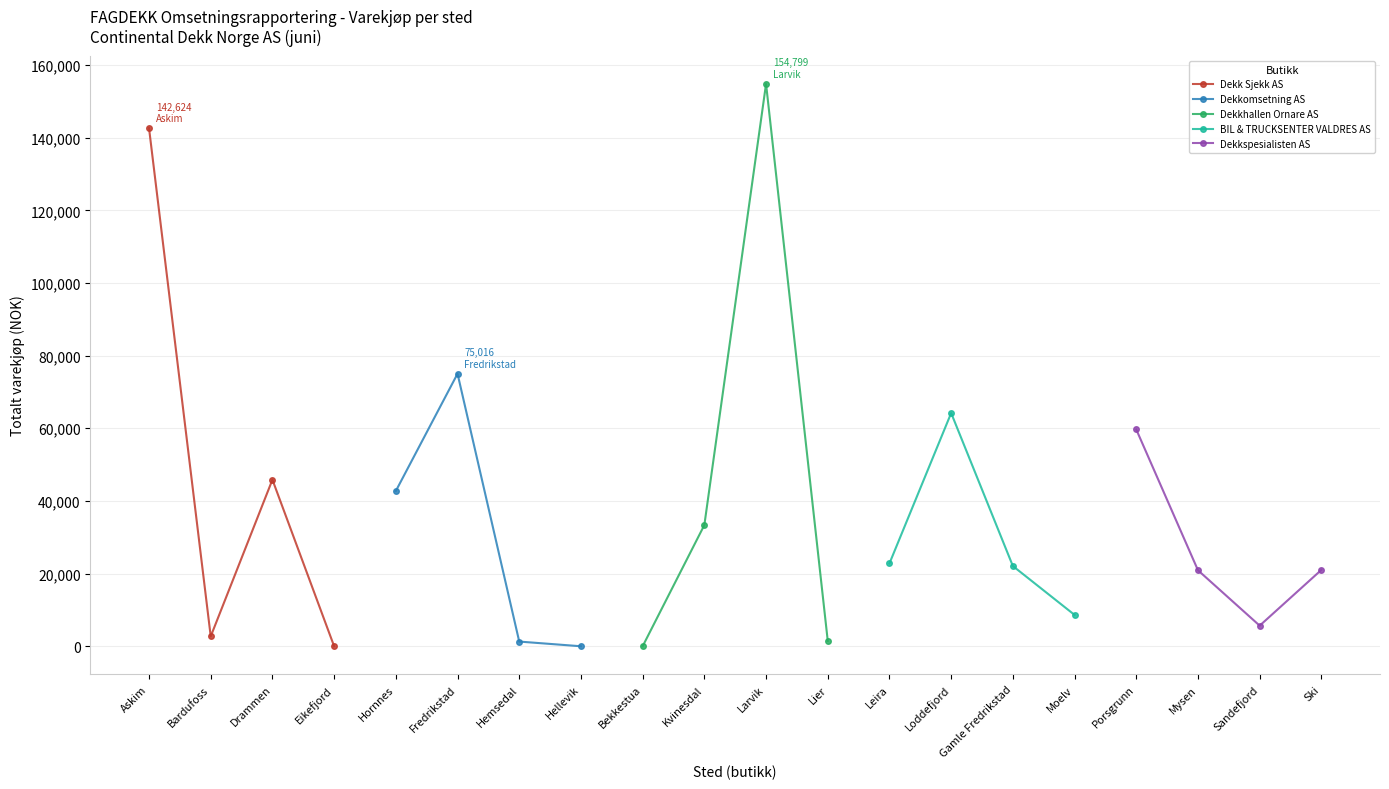

What is the average value of the Dekkomsetning AS series?

29760.5